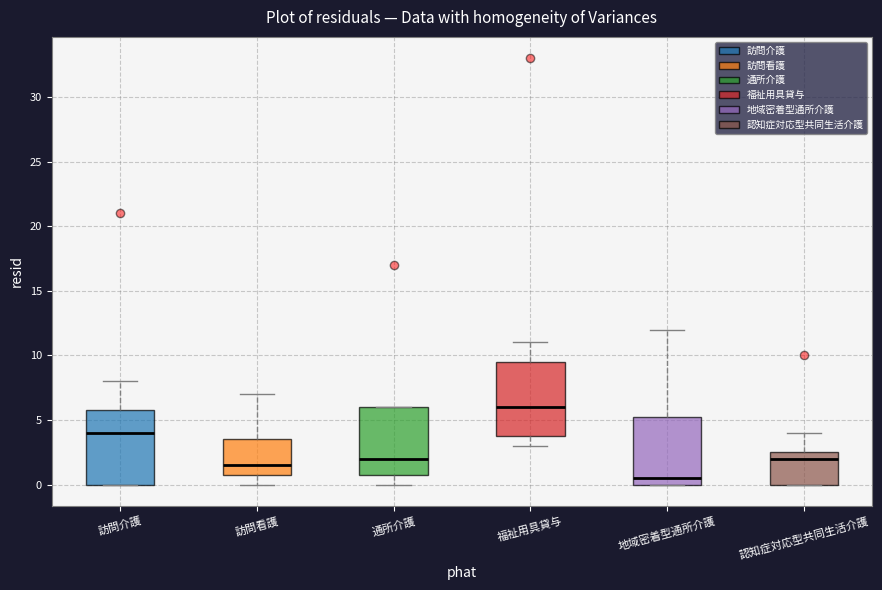

Which box's median line is the lowest?

地域密着型通所介護